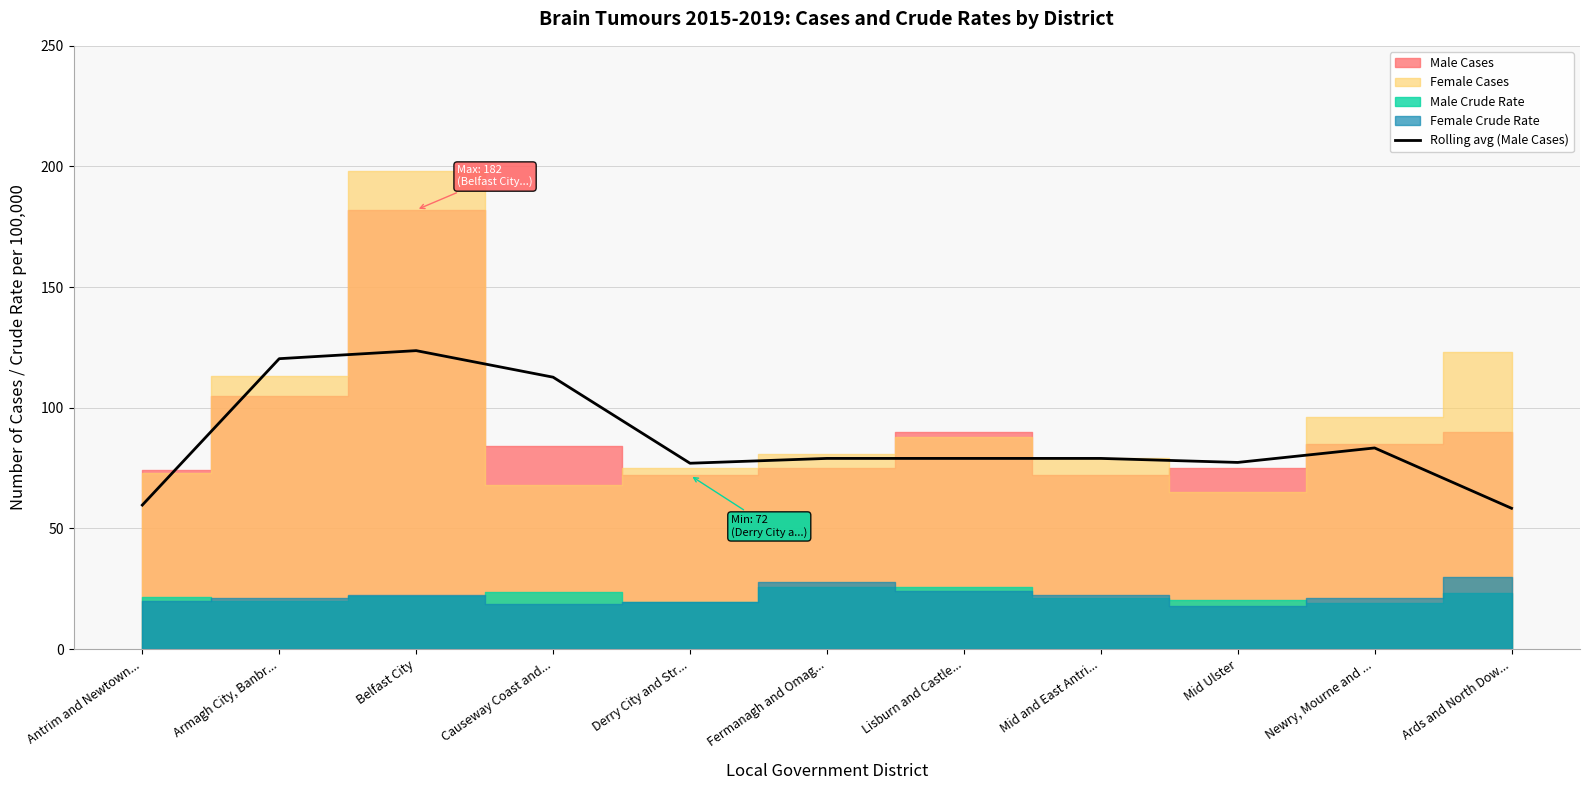

What value does the Rolling avg (Male Cases) series have at Belfast City?

123.7